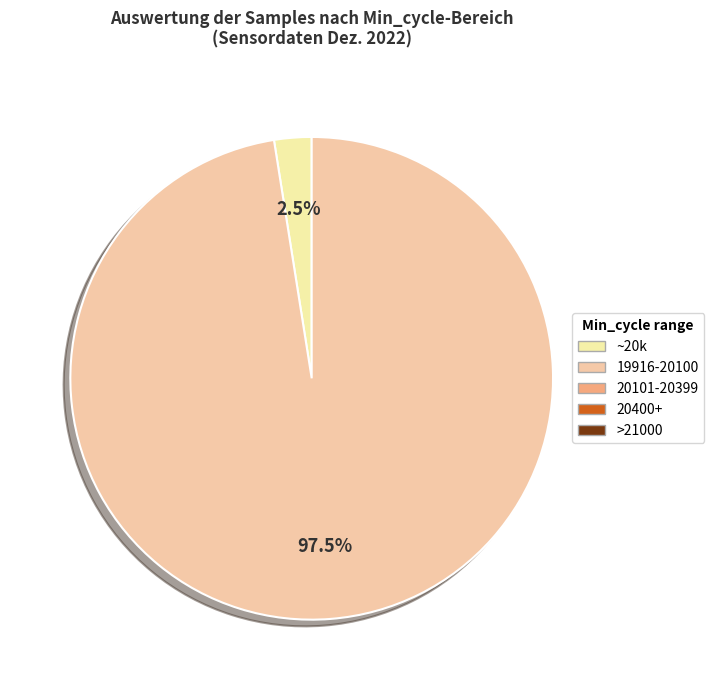

Count the number of slices in the pie.

2